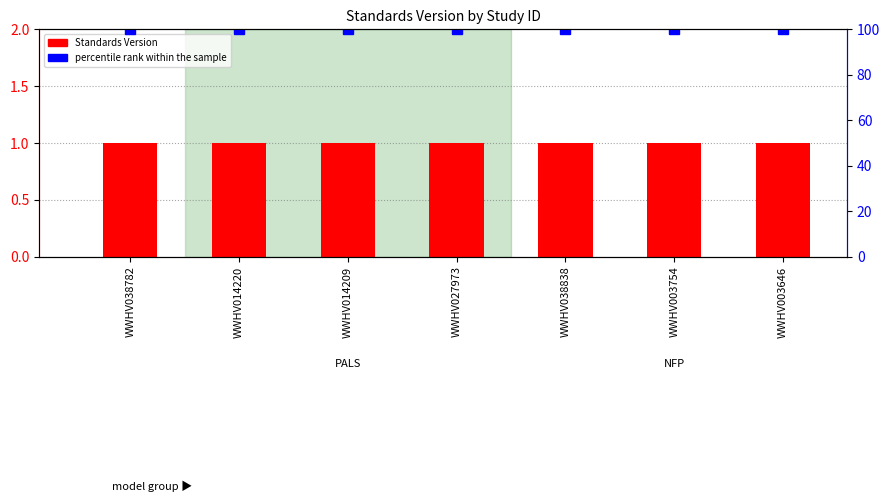

How many groups of bars are there?

7